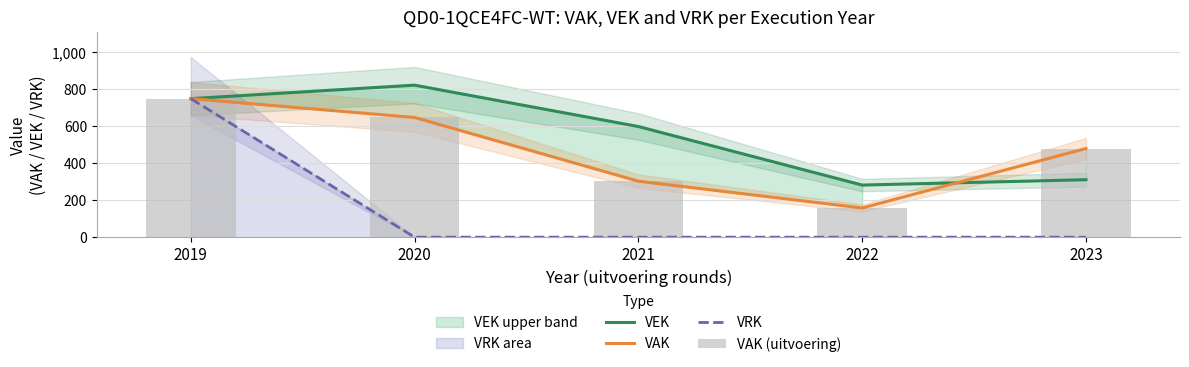

Where does the VEK series first go above 599?

2019